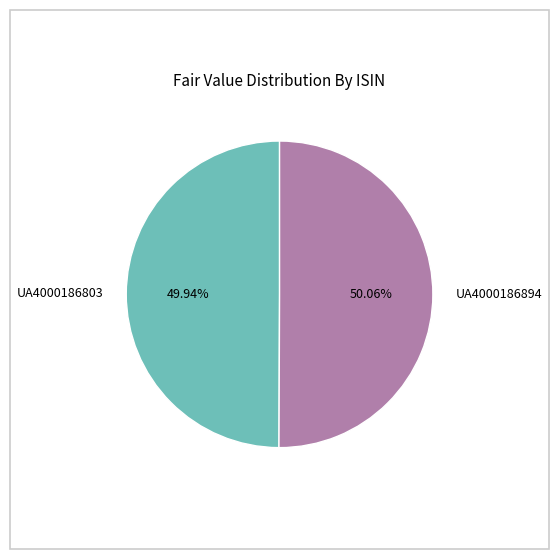

To the nearest percent, what portion does UA4000186894 represent?

50%